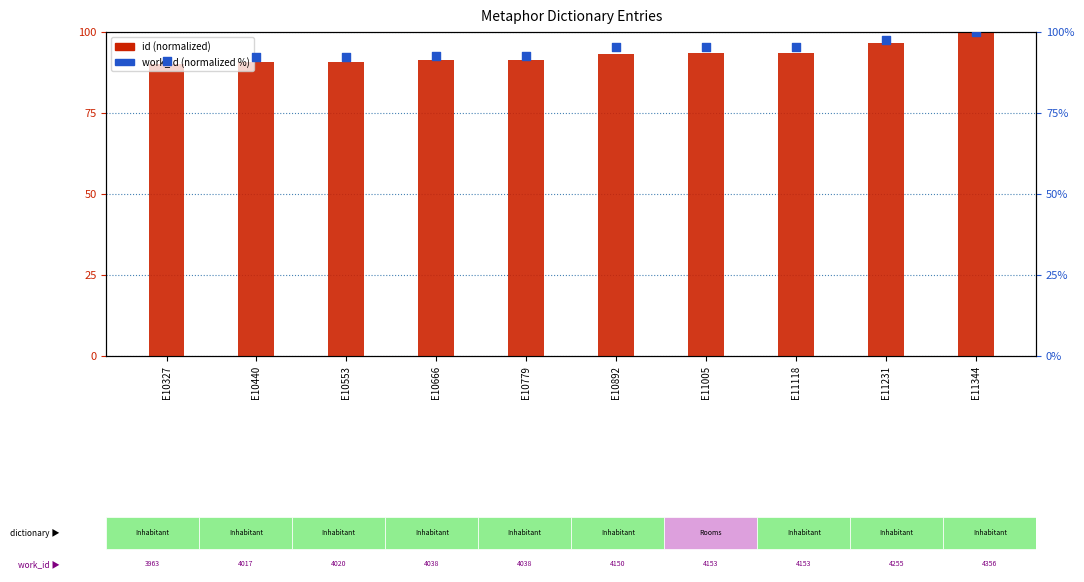

At how many categories does at least one series exceed 98?

1